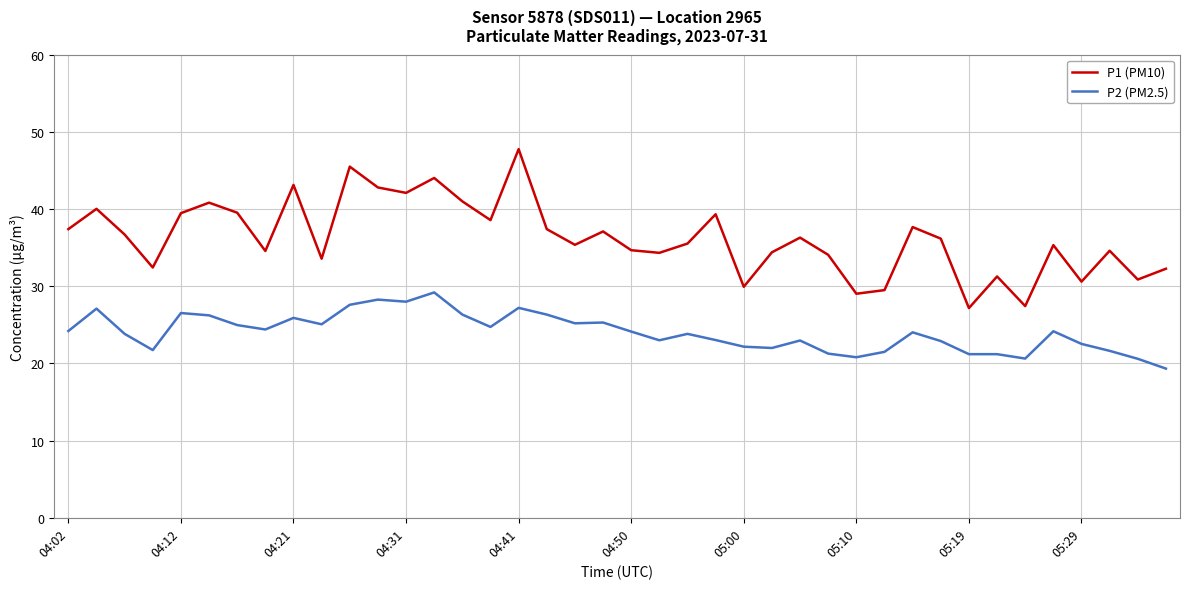

Which series has the widest spread of values?

P1 (PM10)